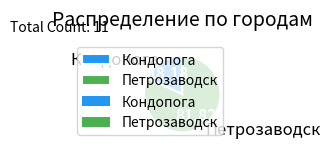

What is the largest slice in the pie chart?

Петрозаводск